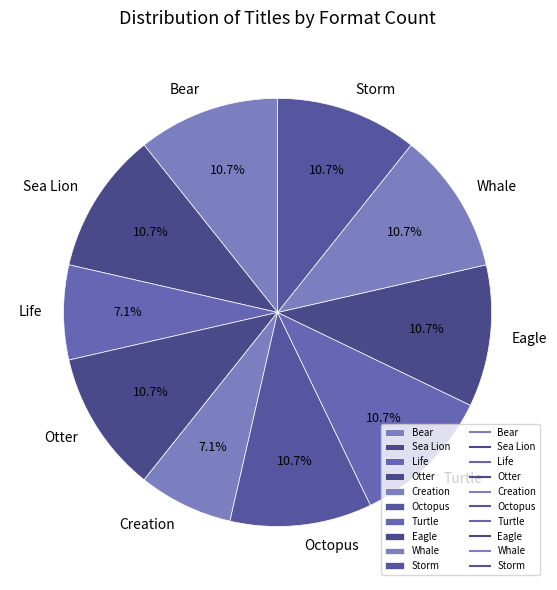

Does Whale represent more than half of the total?

No